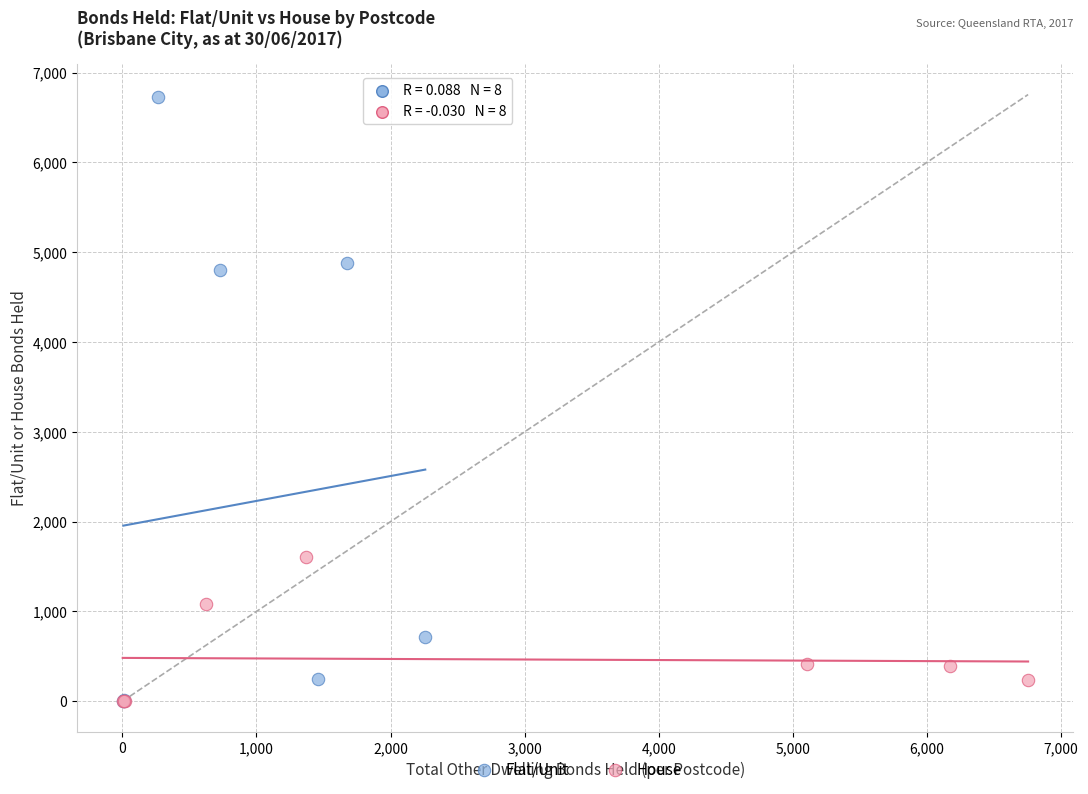

What are all the series names shown in the legend?

Flat/Unit, House